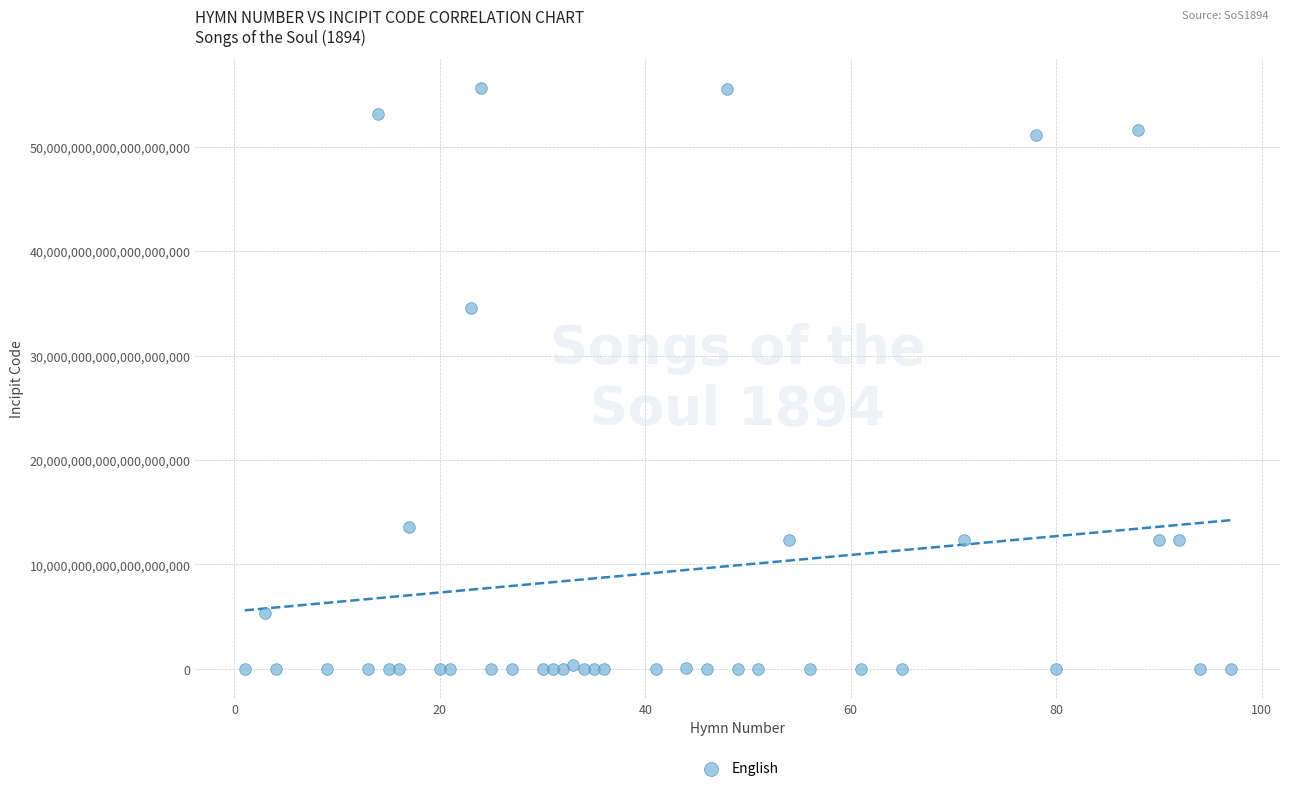

What Y value in the scatter plot is closest to 27826716160588271616?

34556567123222228992